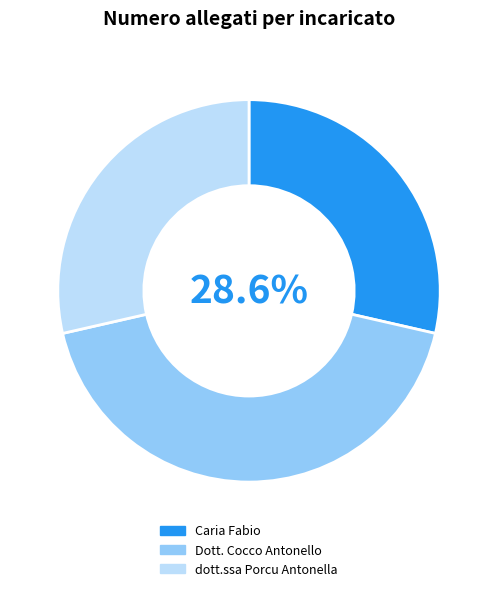

Is Caria Fabio the majority of the pie?

No